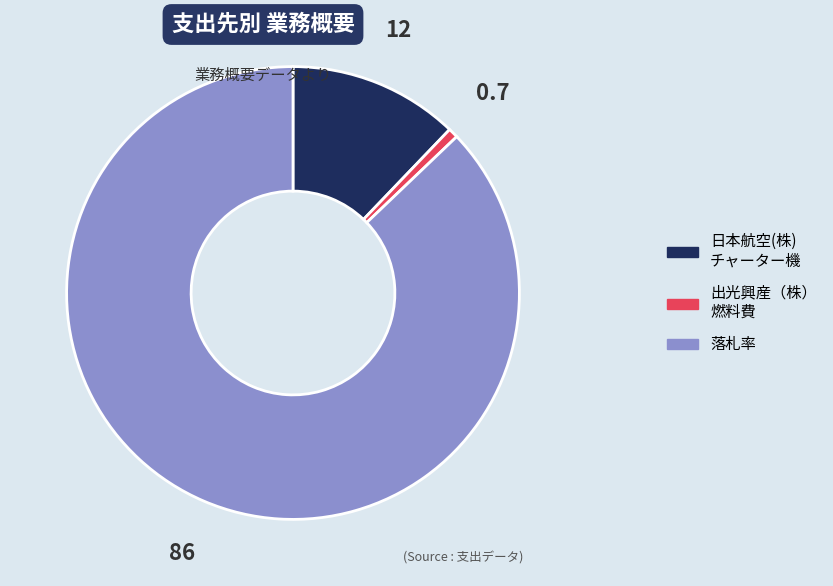

Is the sum of 落札率 and 日本航空(株) チャーター機 greater than half?

Yes